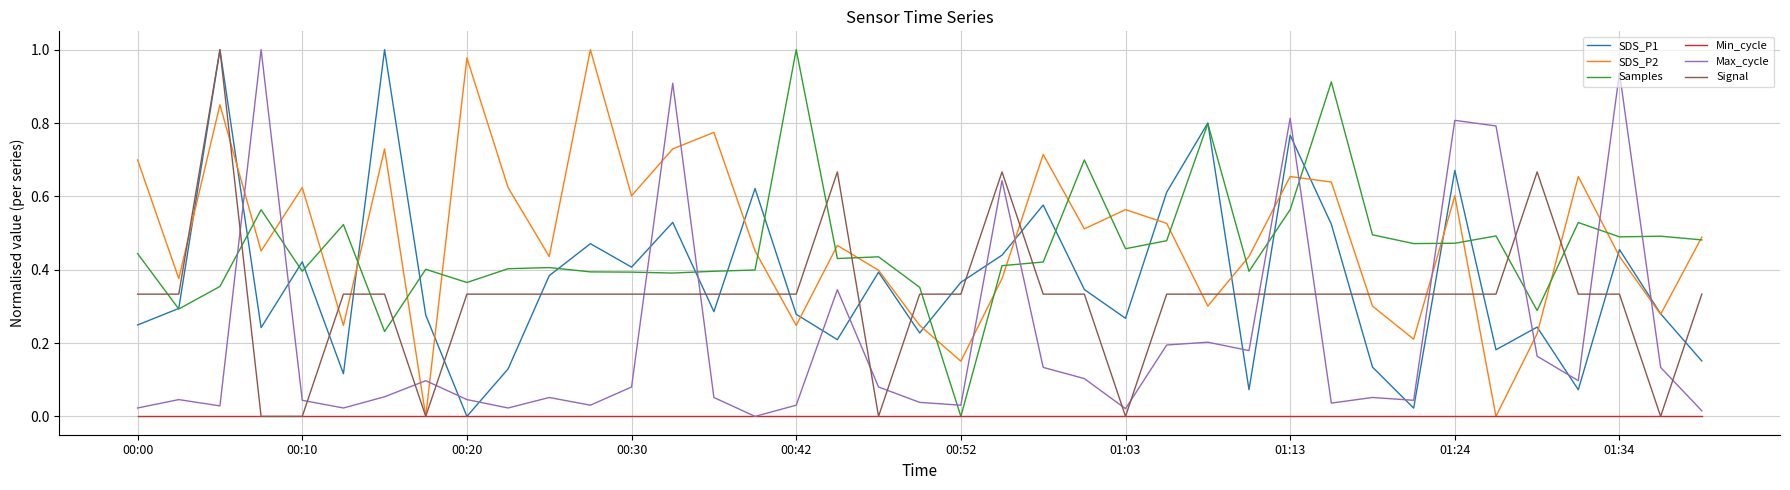

Does the chart have visible grid lines?

Yes